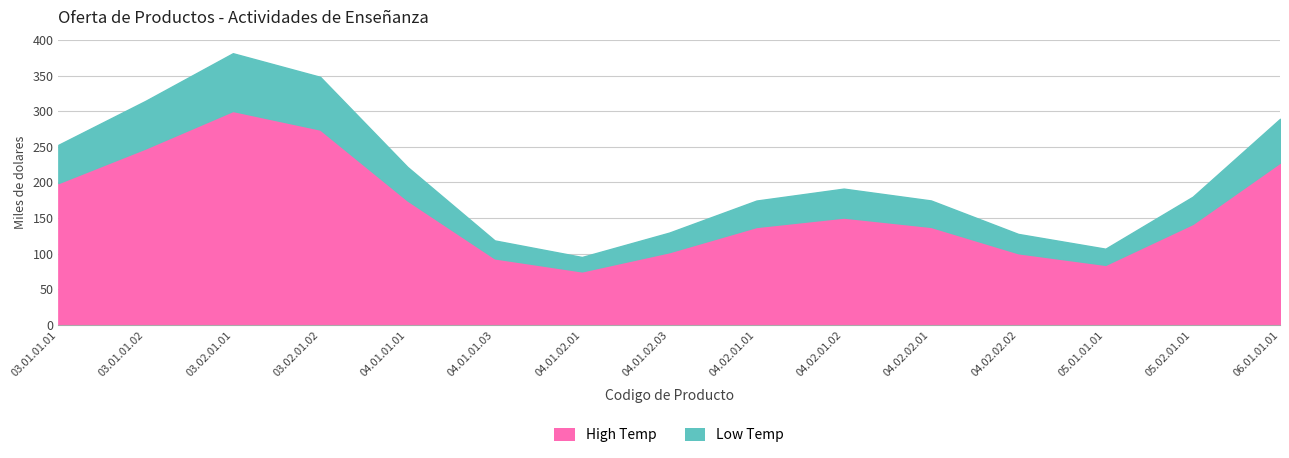

True or false: Low Temp and High Temp cross at least once.

False